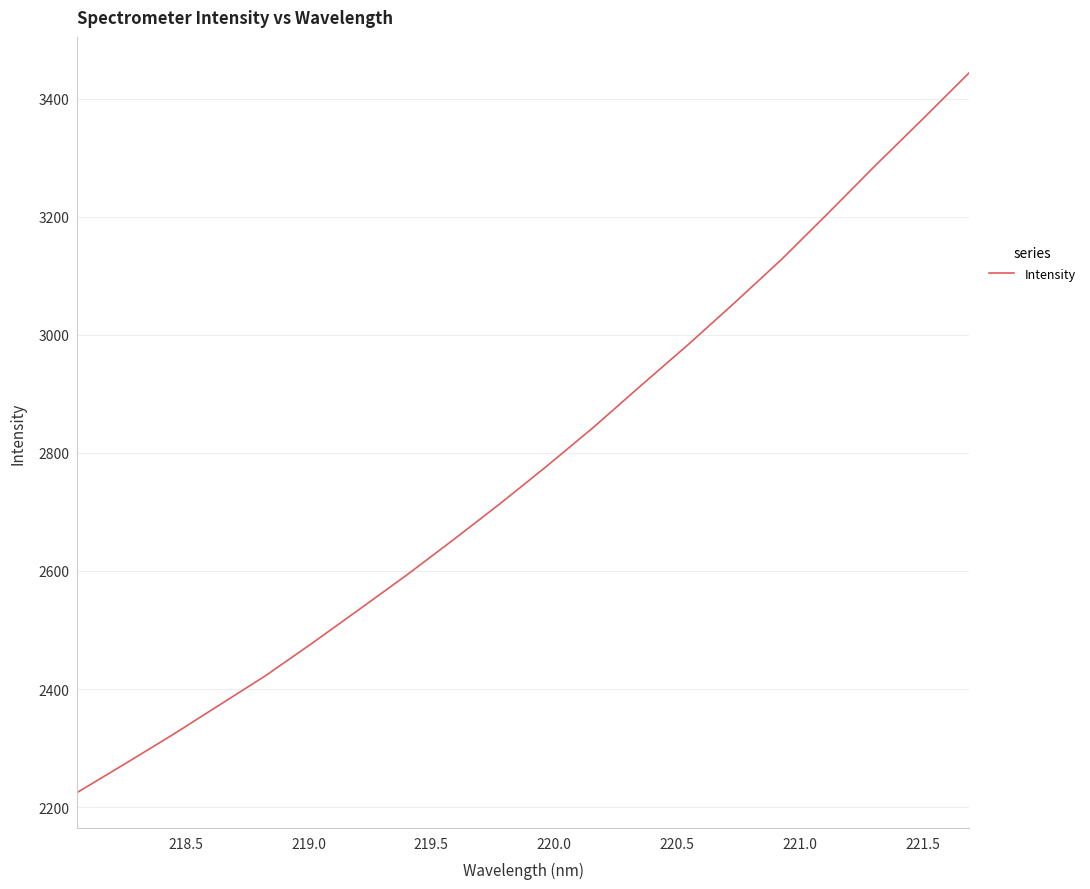

What is the maximum value shown in the chart?

3443.6